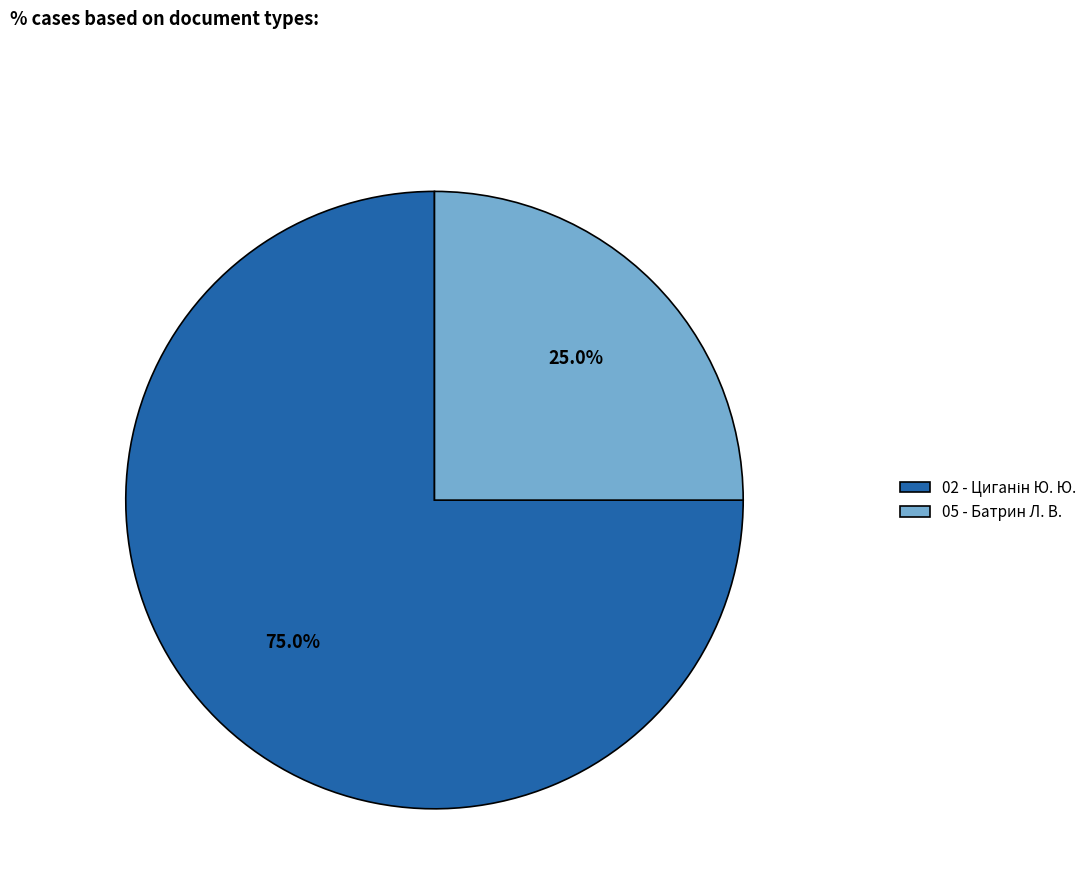

How much of the chart is everything except 05 - Батрин Л. В.?

75.0%